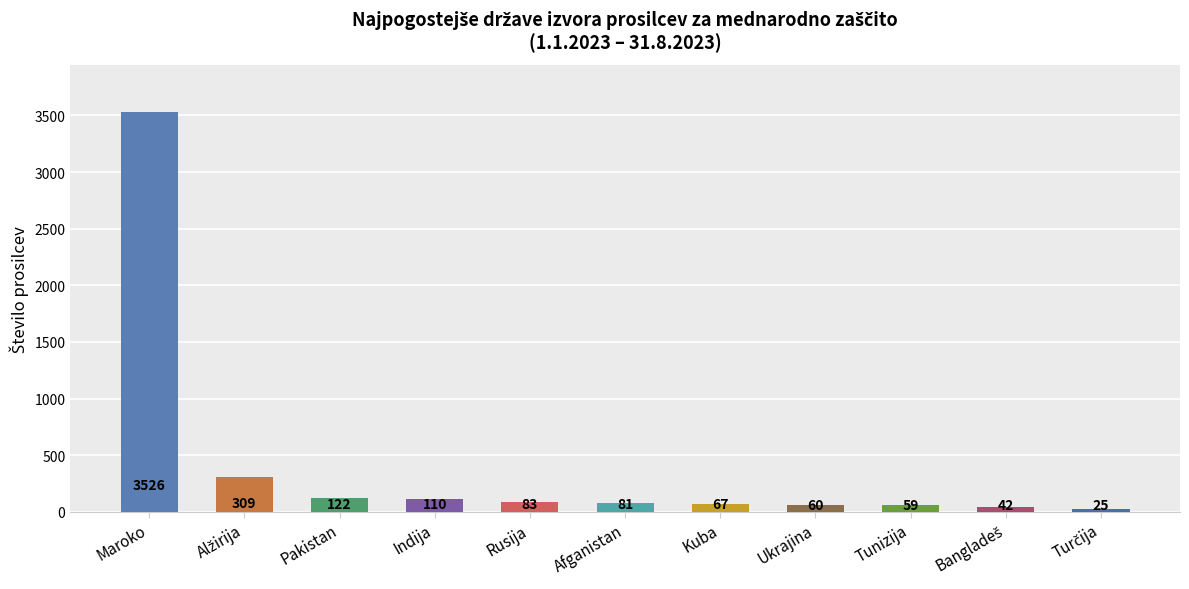

What is the sum of the values at Kuba and Pakistan?

189